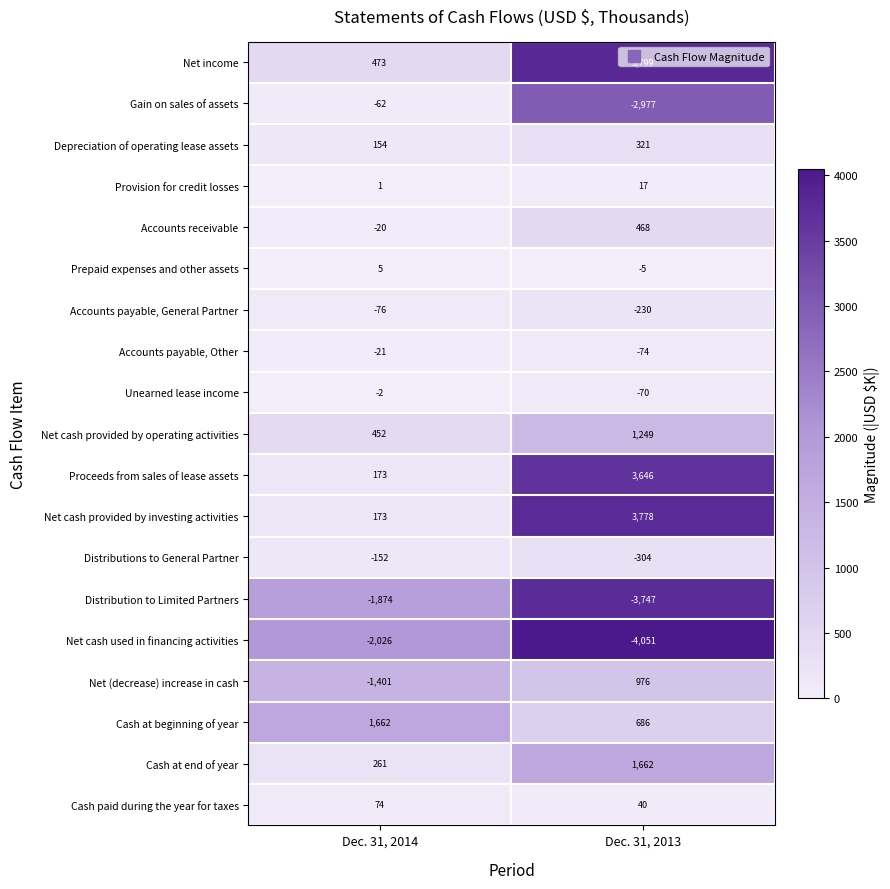

Count the number of categories in the chart.

2